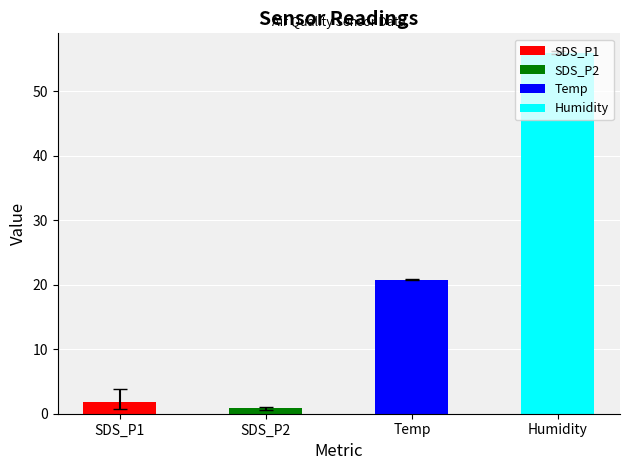

What is the label of the 3rd bar from the left?

Temp